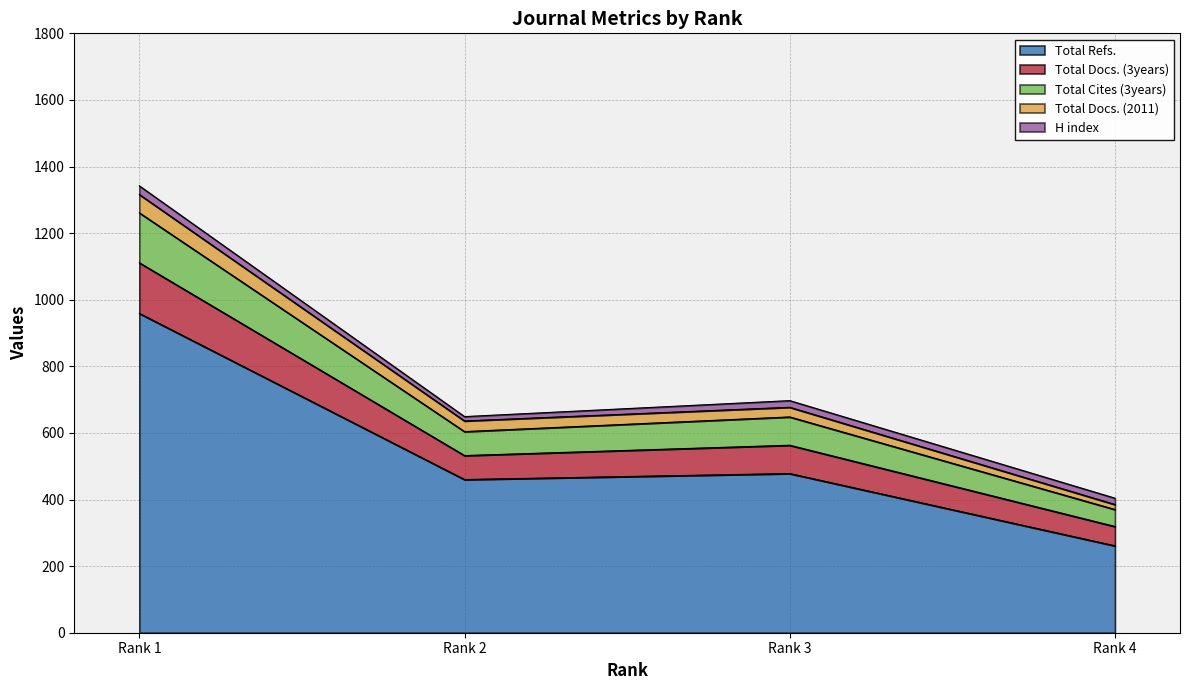

Which has a higher value, Rank 1 or Rank 4?

Rank 1